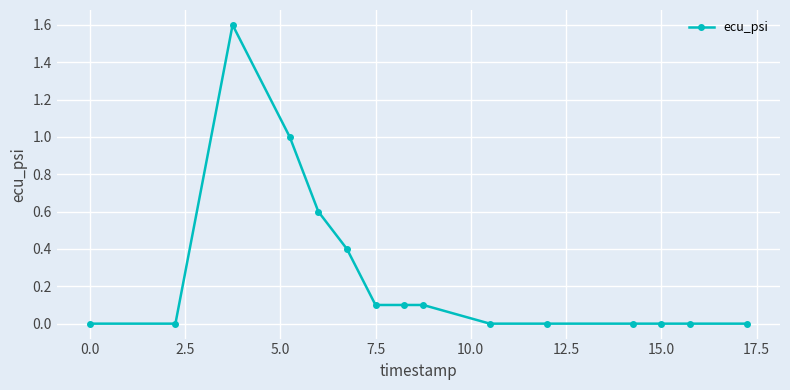

What is the maximum value shown in the chart?

1.6